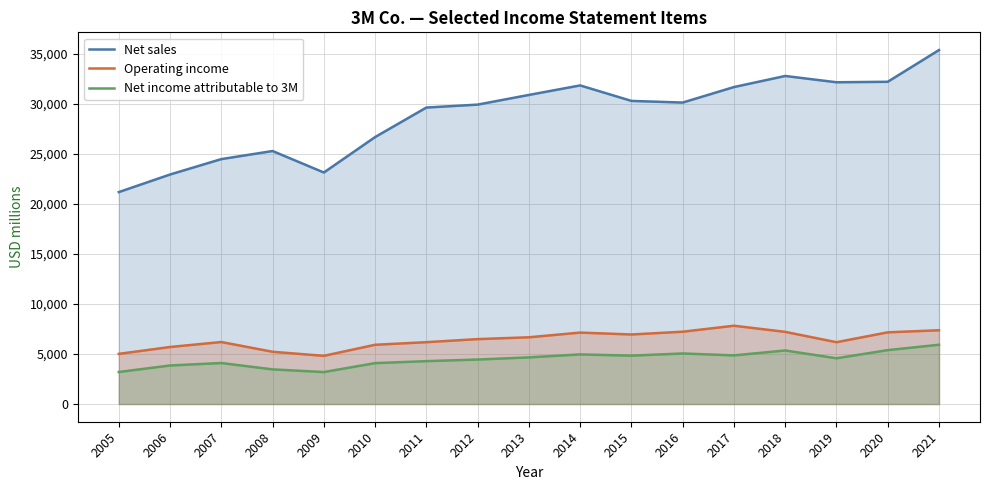

What is the sum of all Operating income values?

109210